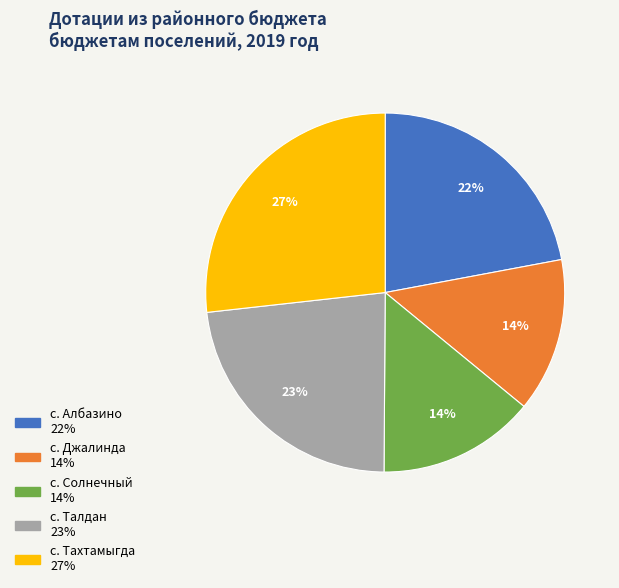

Between с. Джалинда and с. Албазино, which is larger?

с. Албазино